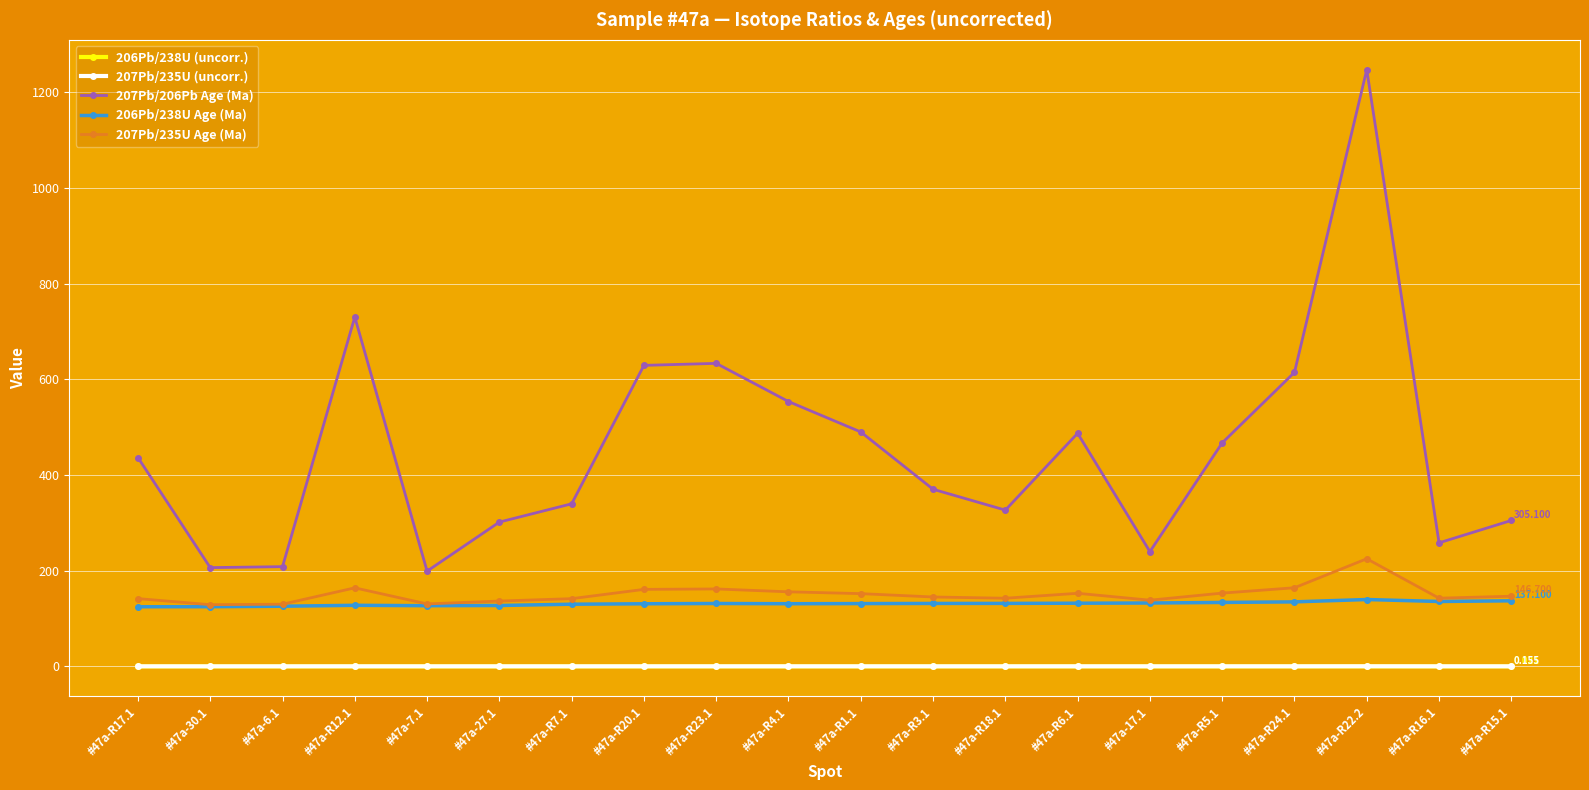

True or false: 207Pb/235U (uncorr.) has more than 2 interior local peaks.

True